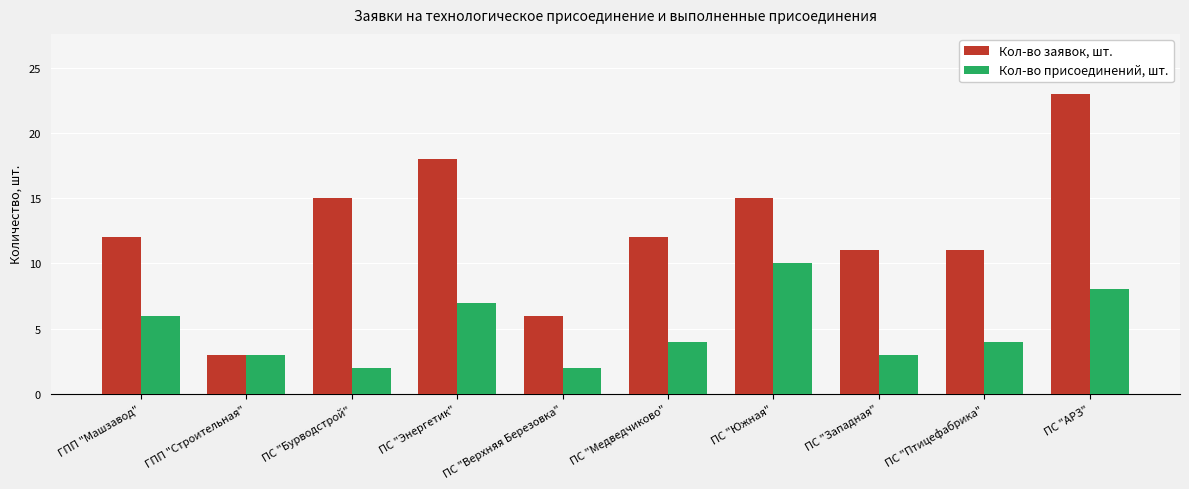

At ПС "АРЗ", list the series in order from largest to smallest.

Кол-во заявок, шт., Кол-во присоединений, шт.